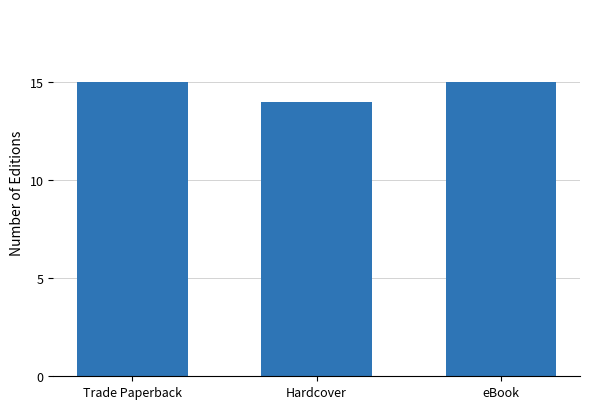

What is the difference between the maximum and minimum values?

1